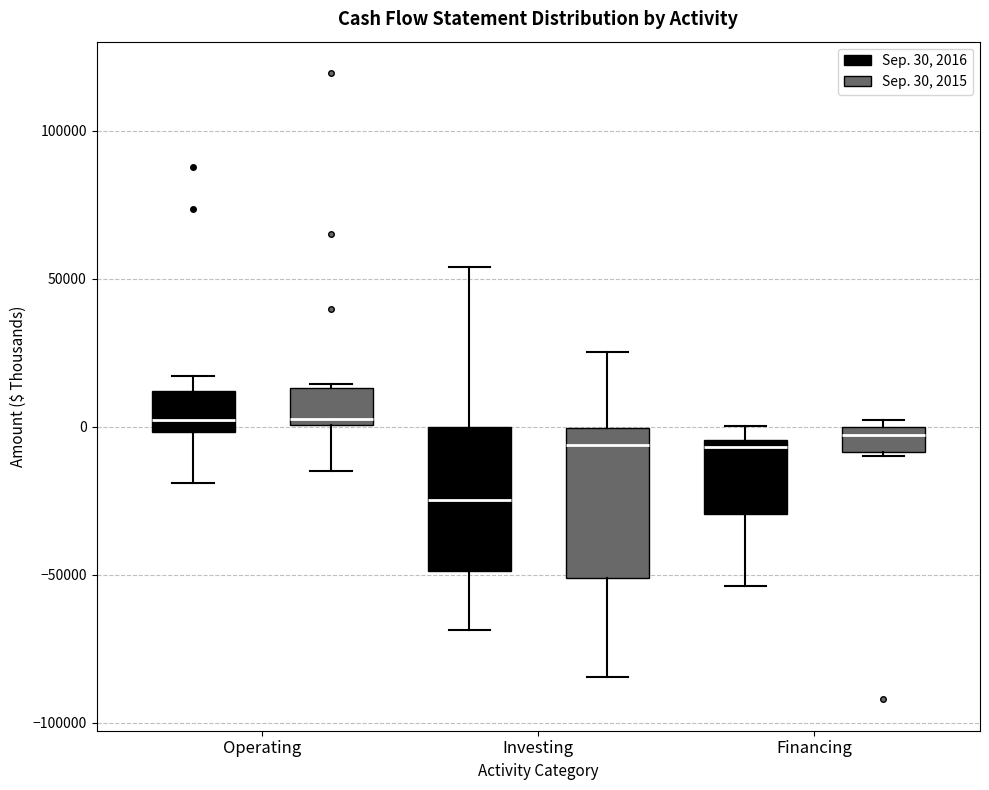

Which box has the lowest median line?

Investing (Sep. 30, 2016)